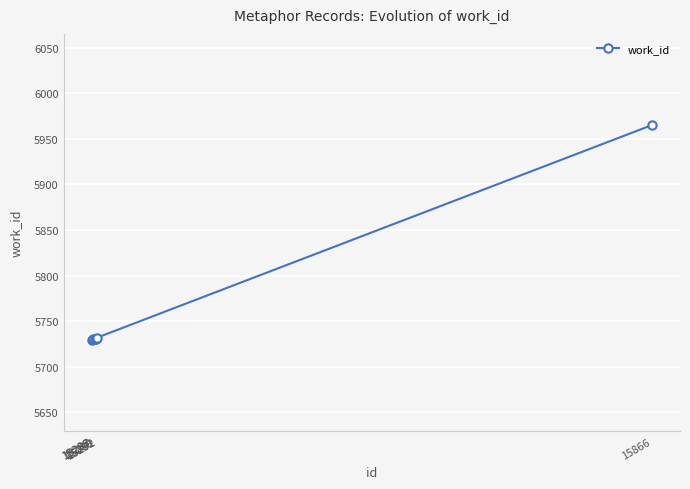

What is the greatest value displayed?

5965